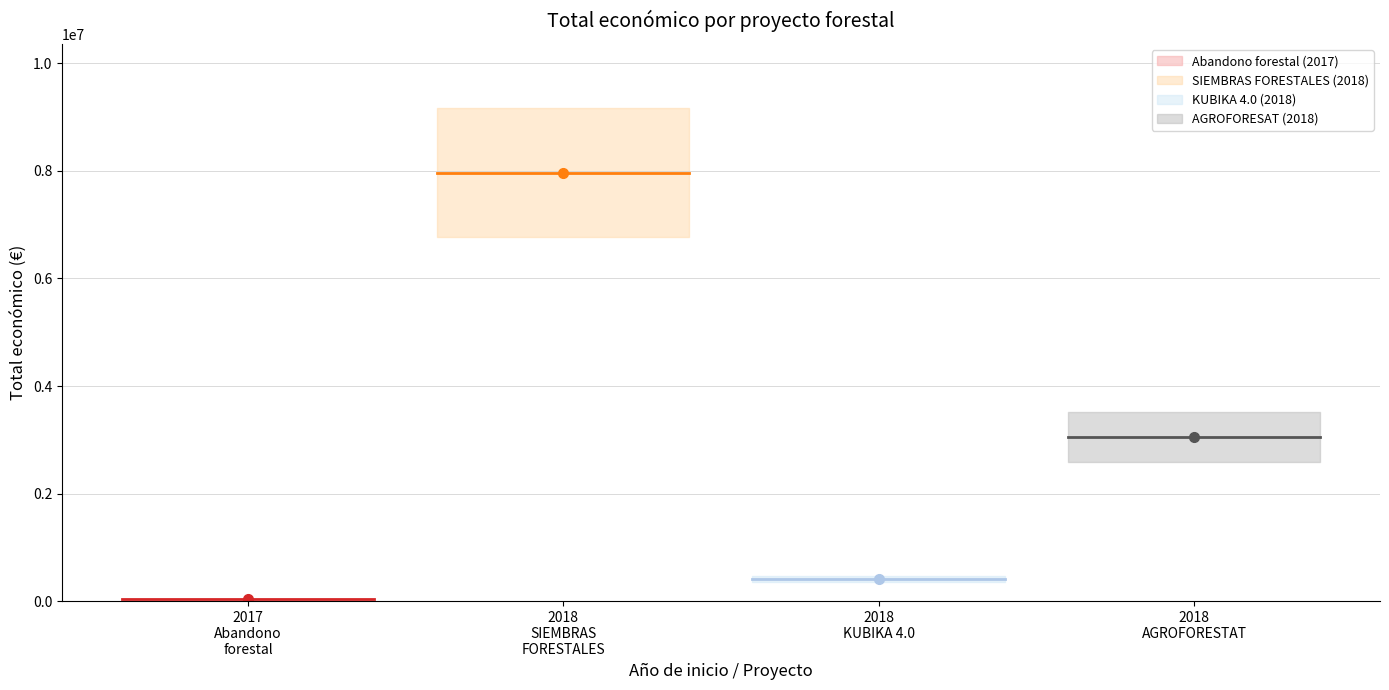

How many data points are above 3051573?

1